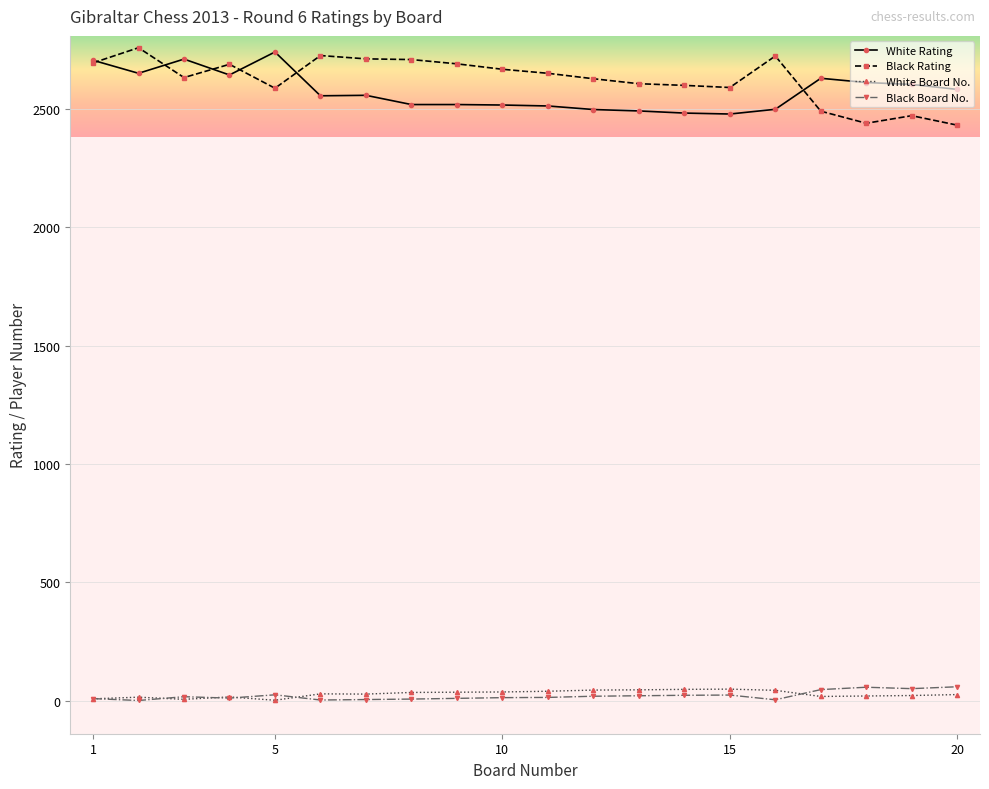

At how many categories does at least one series exceed 2253?

20